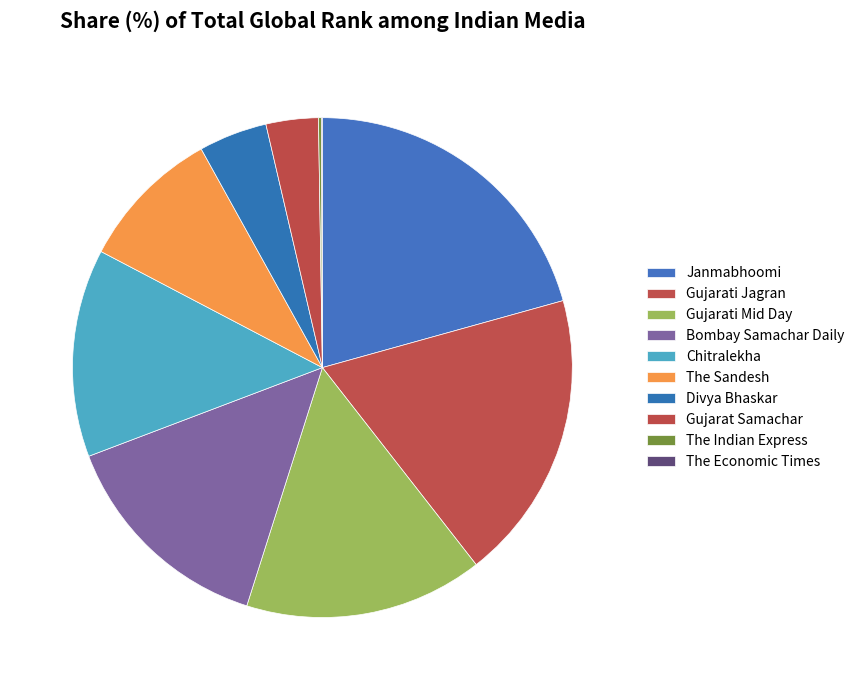

To the nearest percent, what is the average slice percentage?

10%